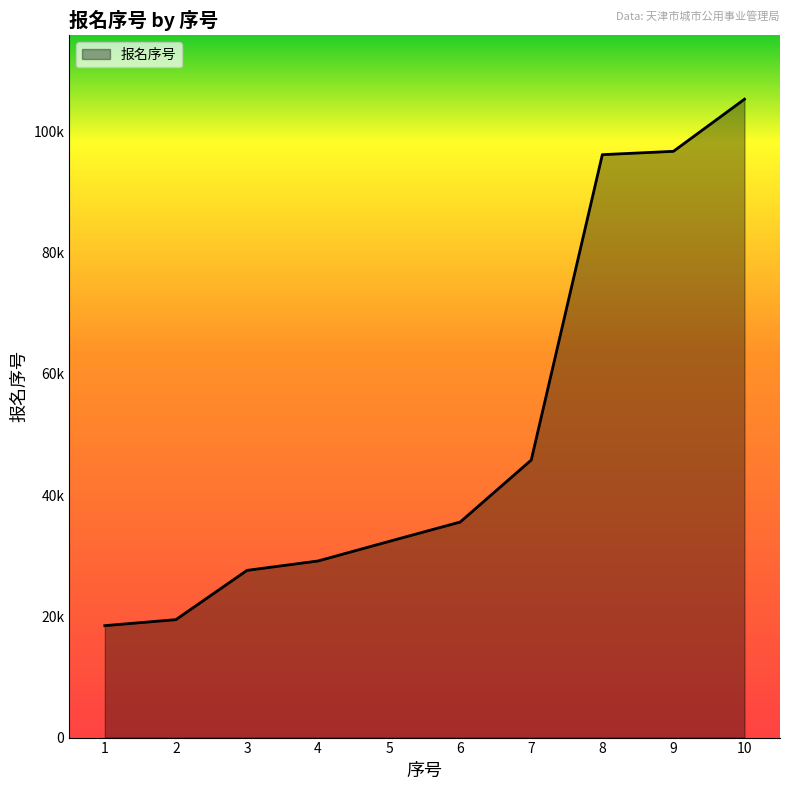

True or false: the data has more than 2 interior local peaks.

False